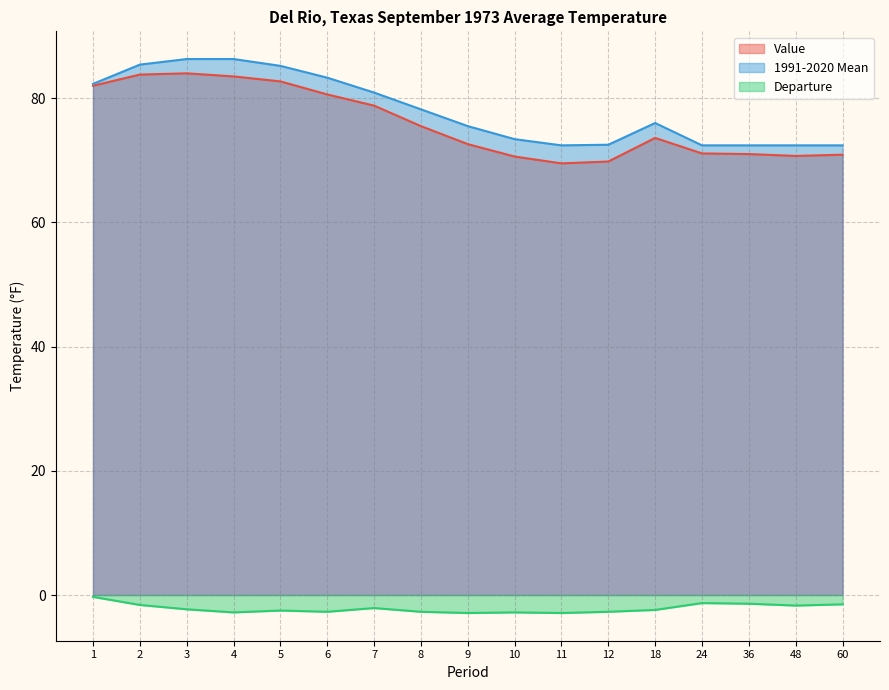

What is the average value of the Value series?

75.9